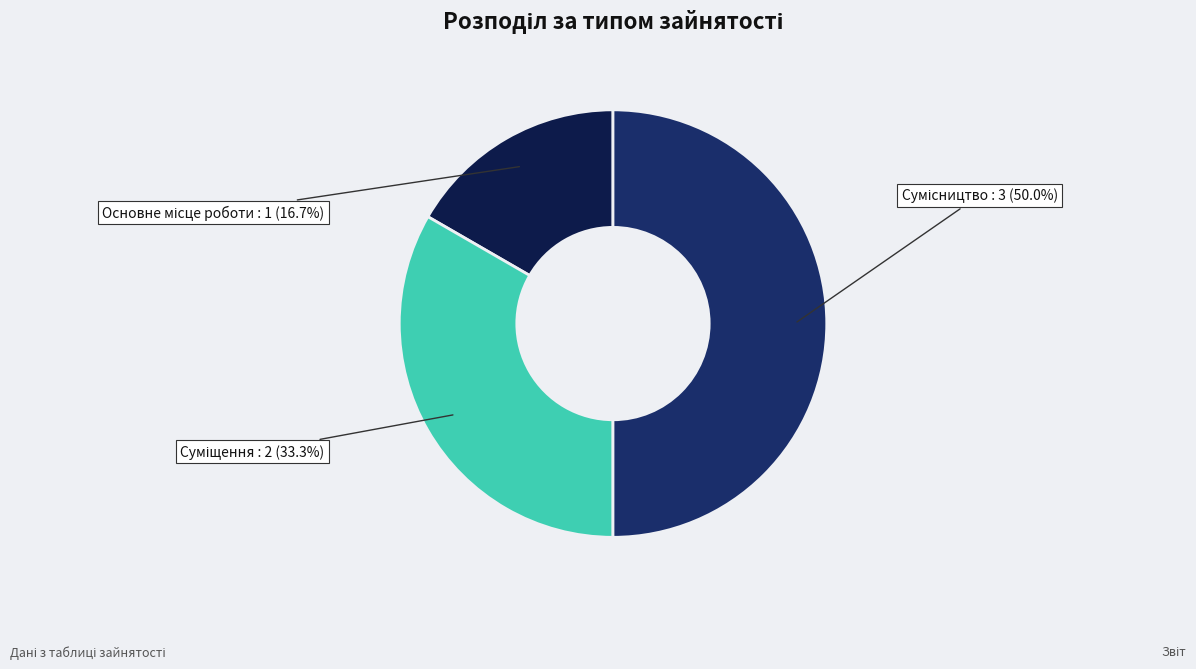

True or false: Сумісництво accounts for 50% of the total.

True